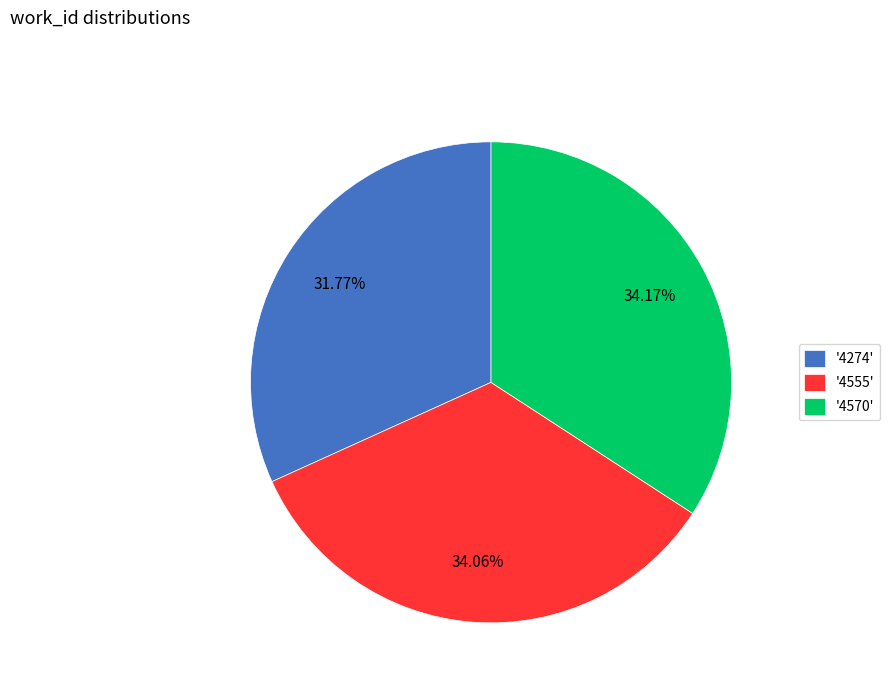

Does any single category account for the majority?

No